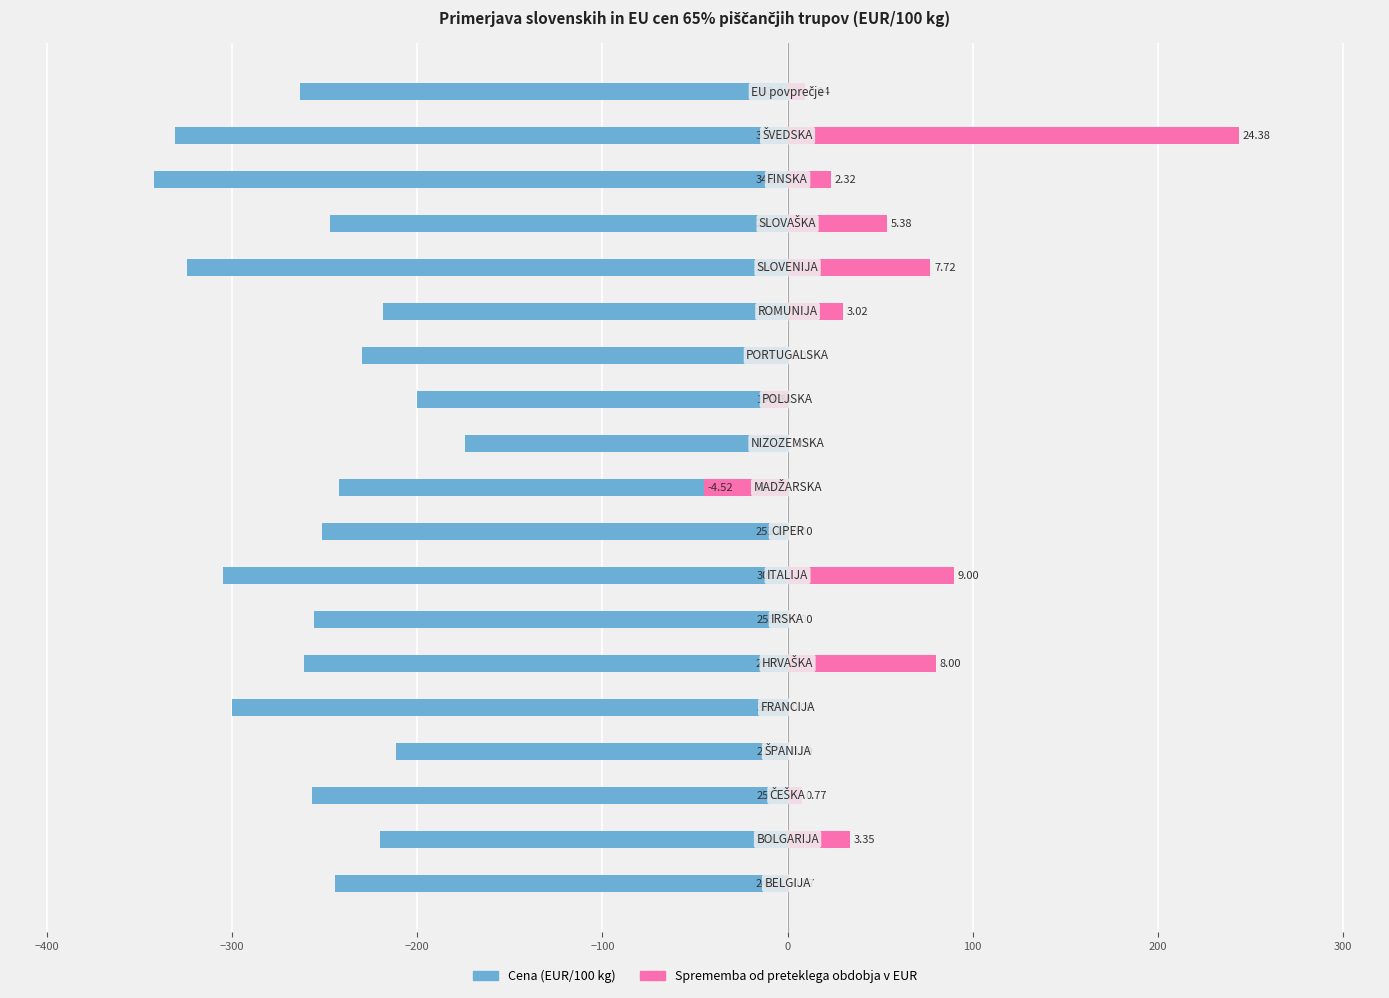

At how many categories does at least one series exceed -212?

19